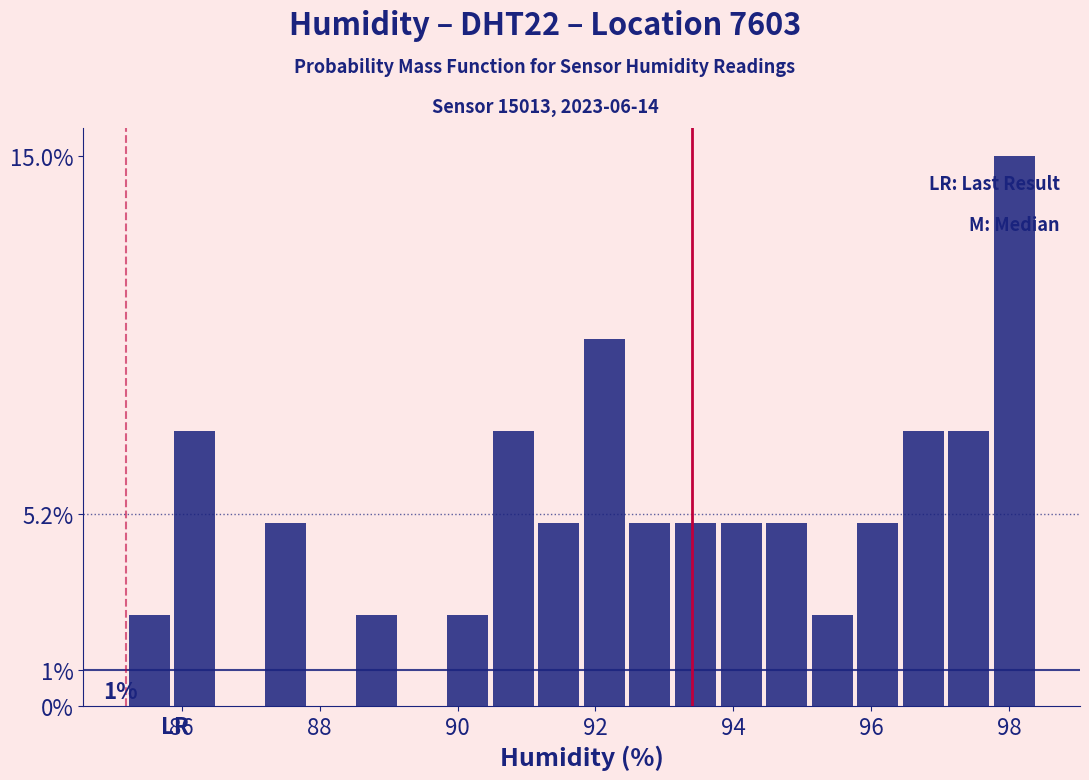

Around what value on the x-axis is the tallest bar? Give the approximate position of its centre, as read against the axis.

98.0